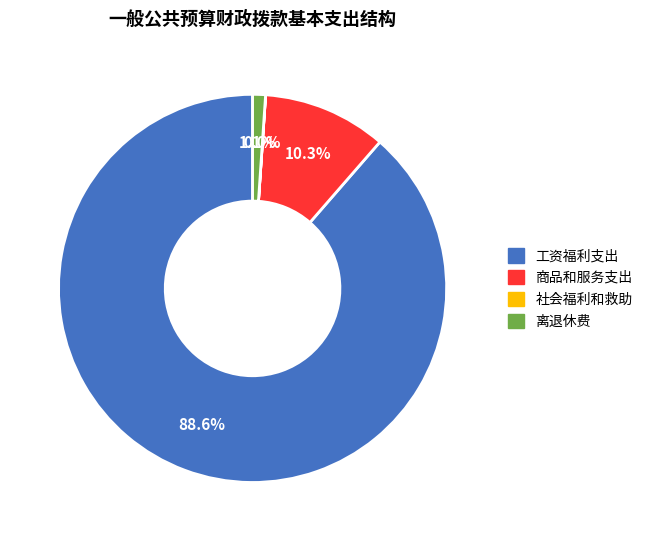

Is there any slice that represents more than half of the pie?

Yes